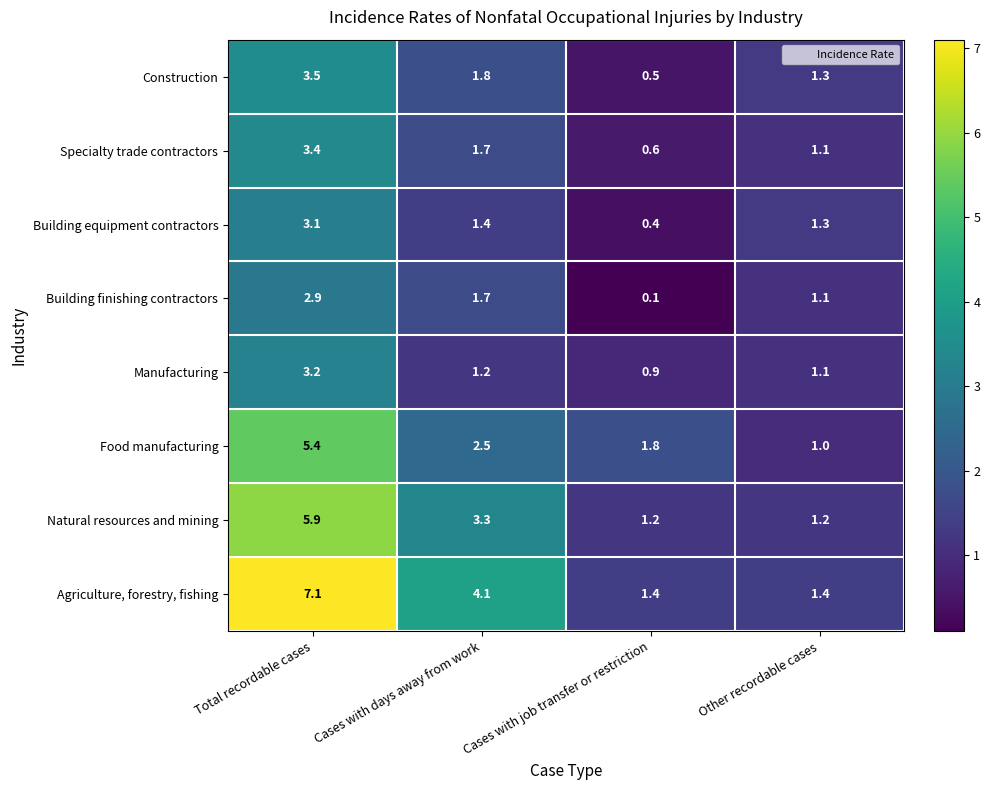

What is the greatest value displayed?

7.1